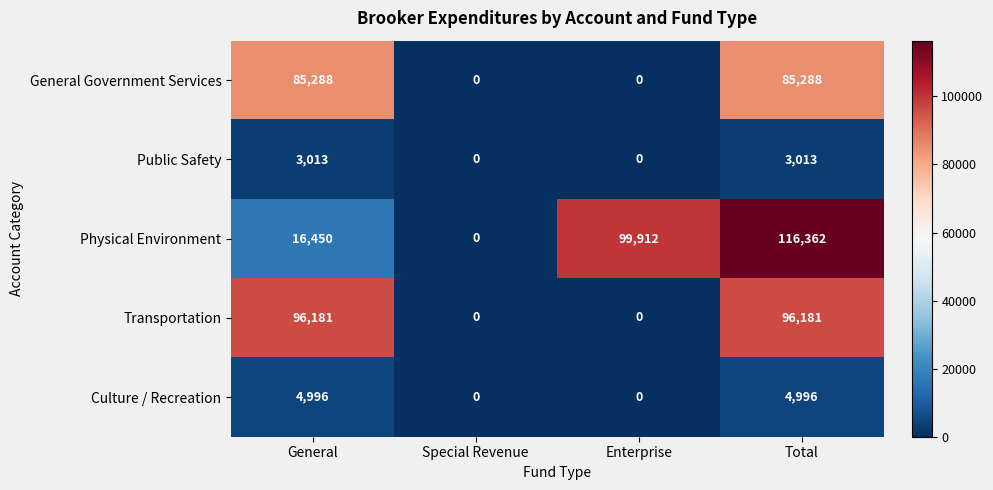

At which category does the chart reach its peak across all series?

Total